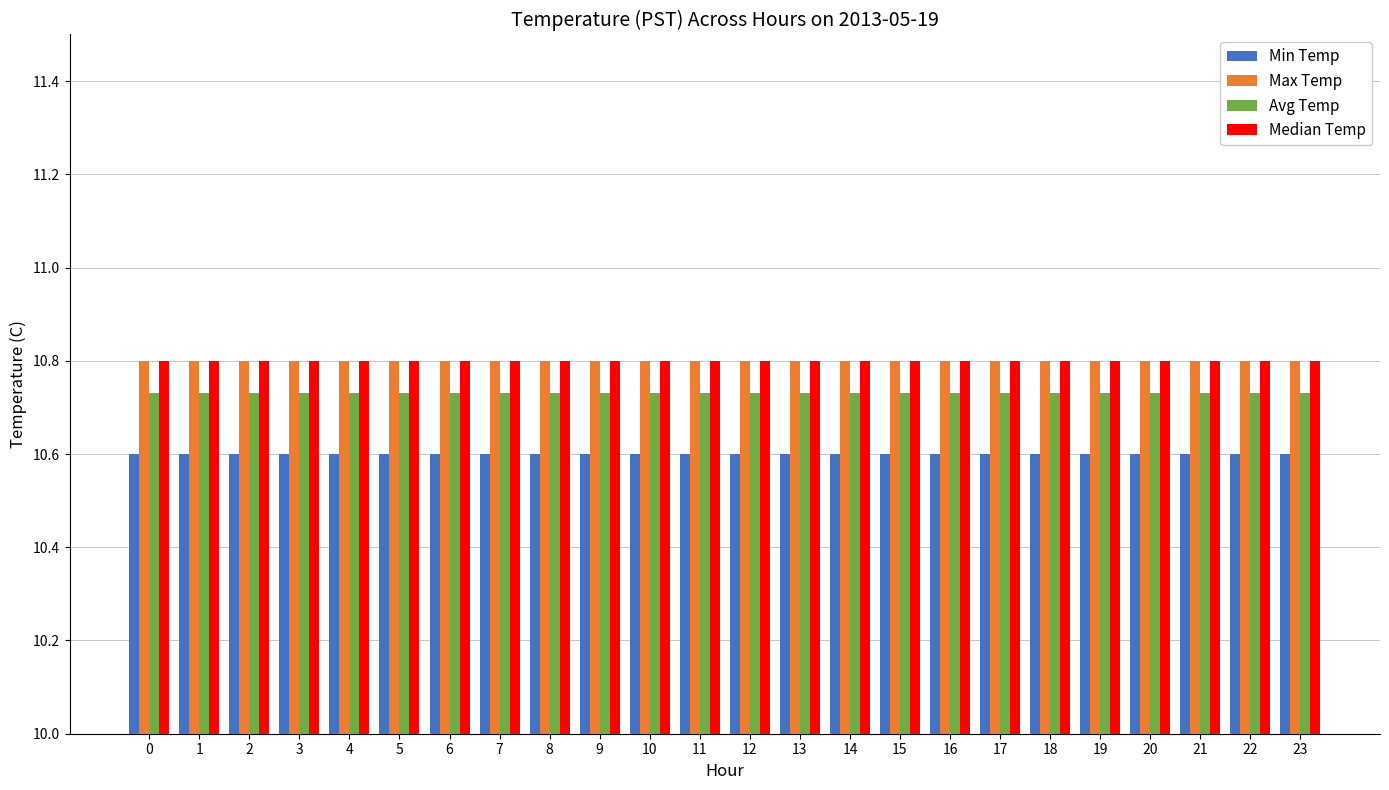

Are the bars grouped side by side (vs. stacked)?

Yes